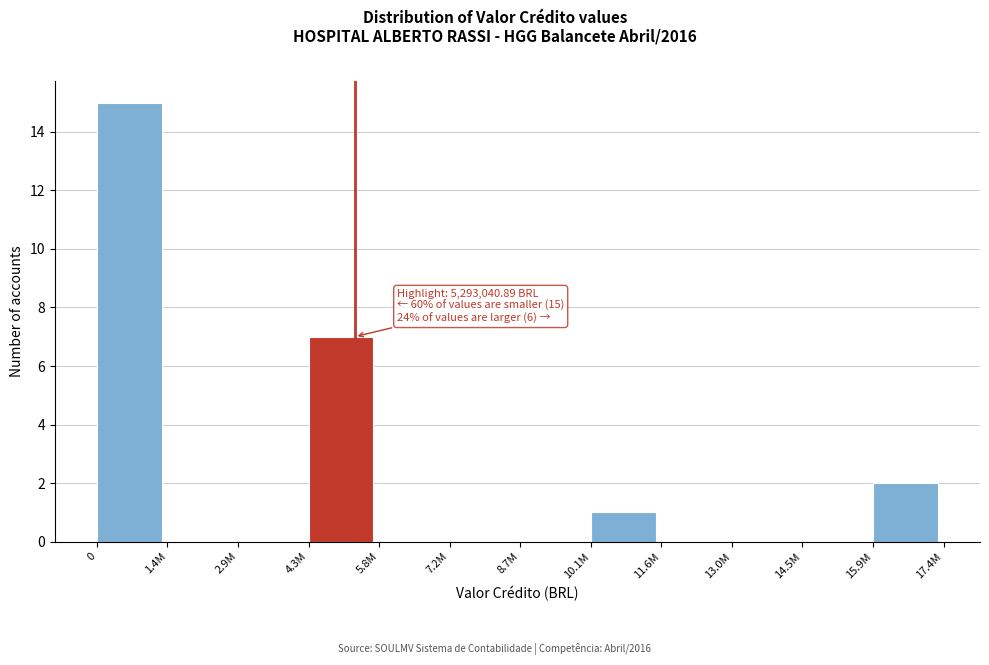

Reading left to right, what are all the values shown in this chart?

0=15	1.4M=0	2.9M=0	4.3M=7	5.8M=0	7.2M=0	8.7M=0	10.1M=1	11.6M=0	13.0M=0	14.5M=0	15.9M=2